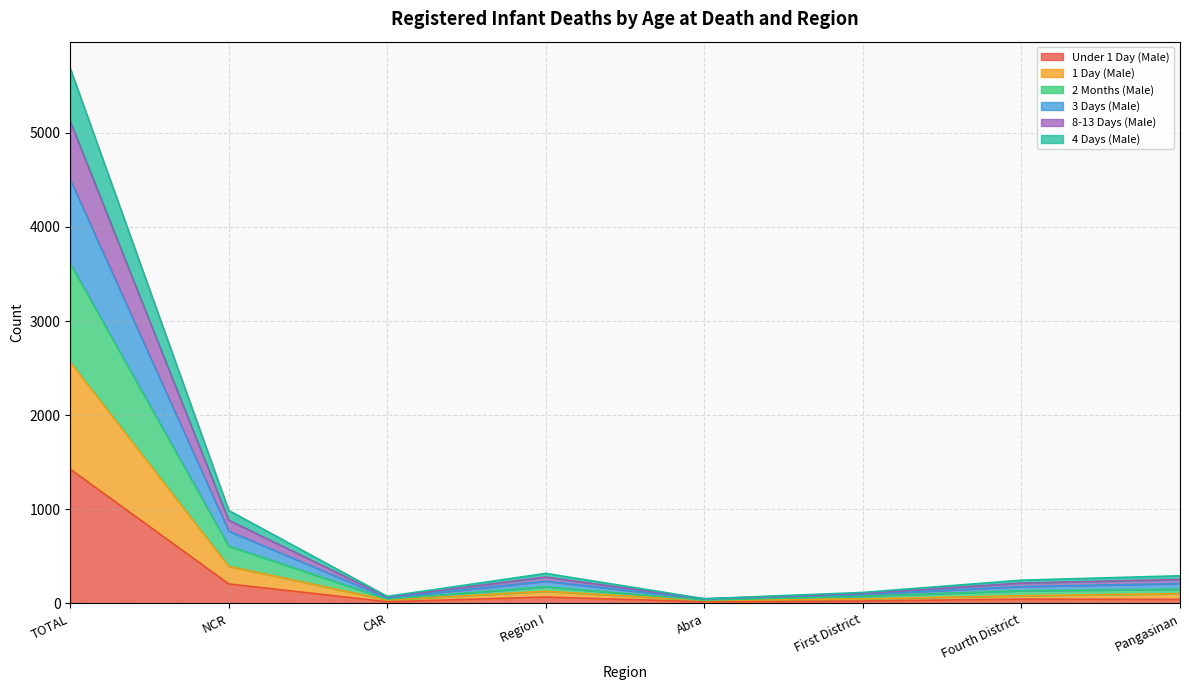

What is the difference between the highest and lowest values at Region I?

251